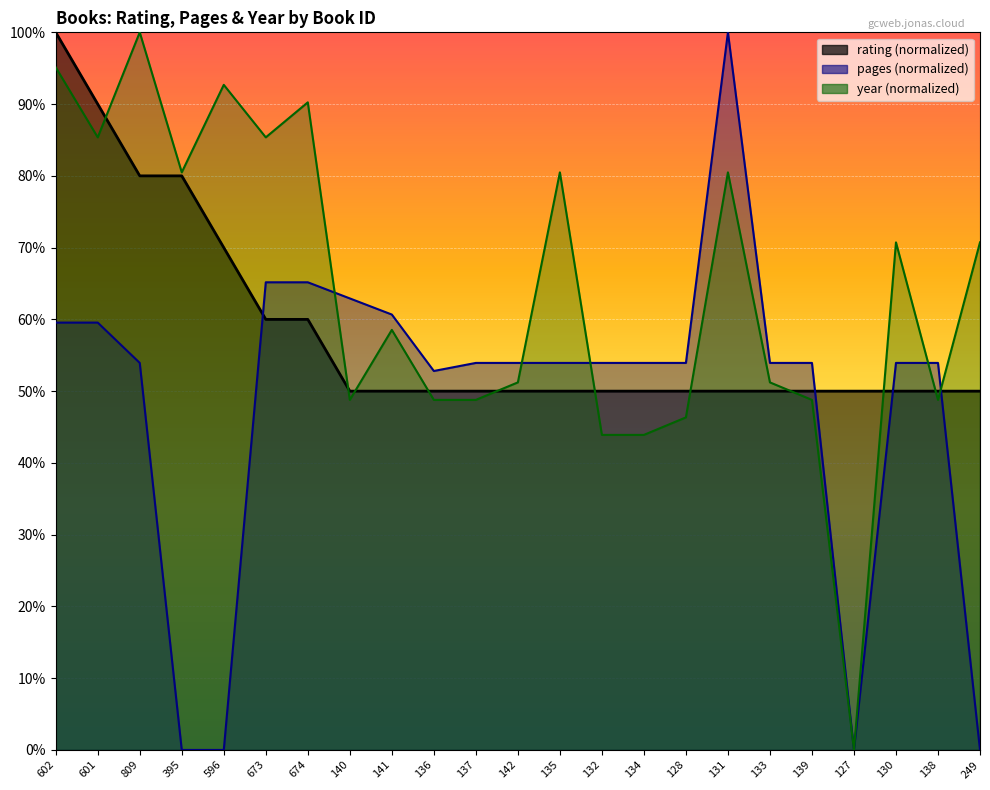

True or false: year has a value of 48.8 at 139.

True